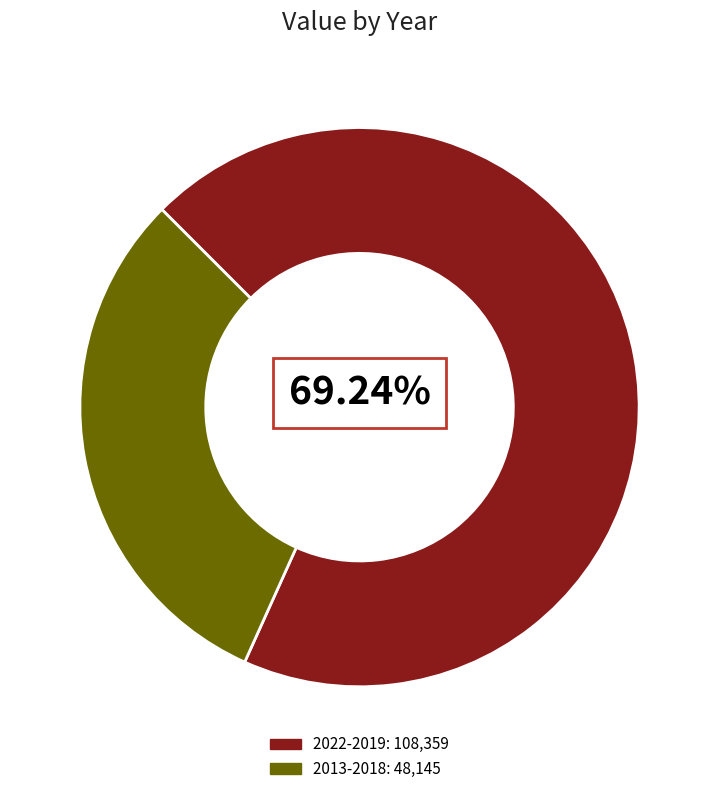

To the nearest percent, what is the difference between the largest and smallest slice percentages?

38%